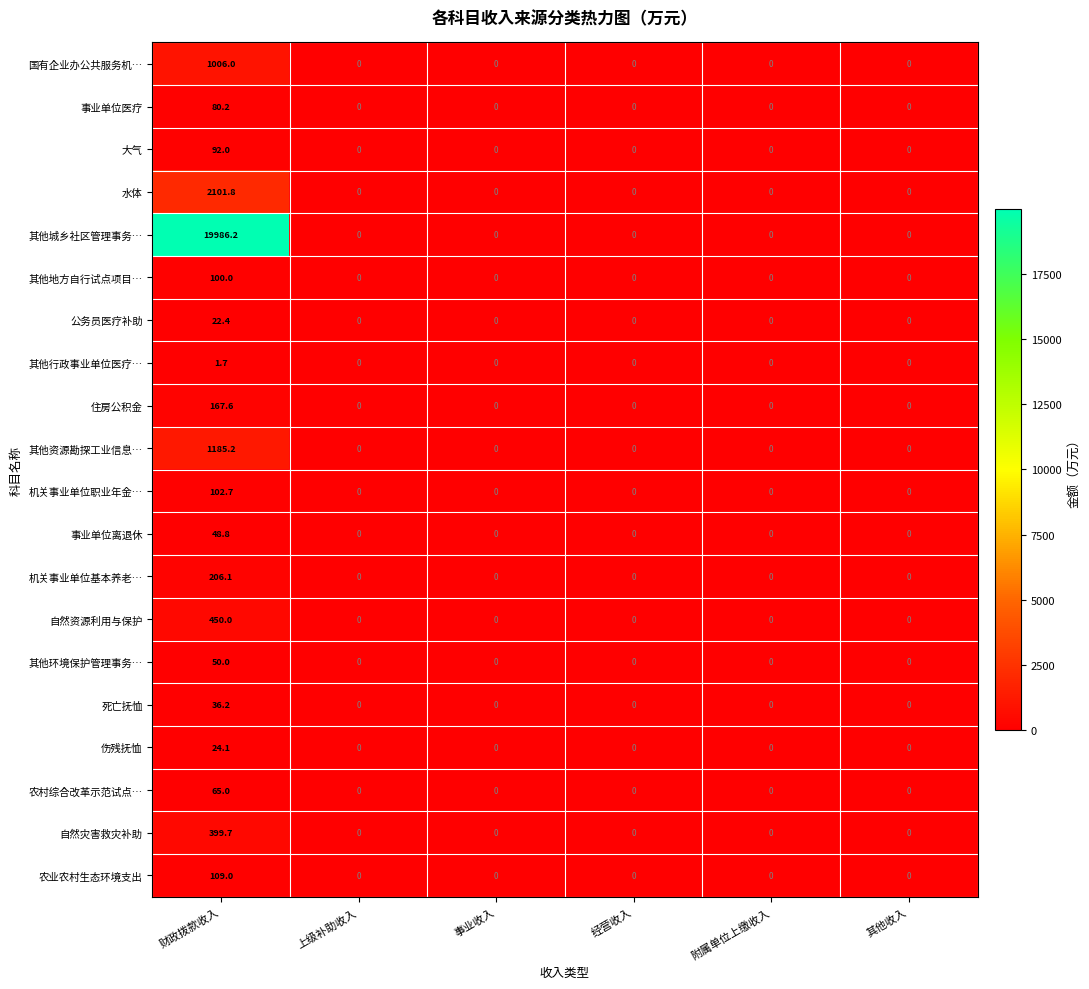

Which series has the largest range (max minus min)?

其他城乡社区管理事务…